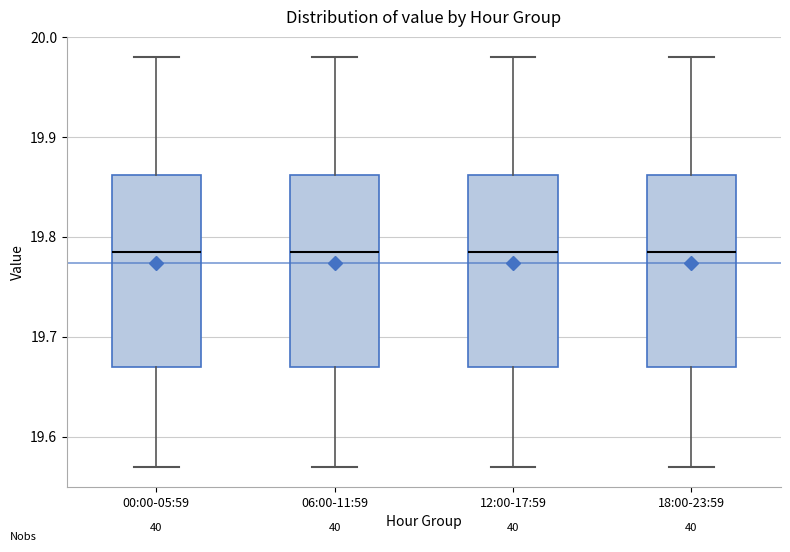

Reading left to right, transcribe this box plot: for each box, give where its median line is, the range the box spans, and where its two whiskers end, as read against the y-axis. The values are not printed on the chart, so give them approximately, as read against the axis.

00:00-05:59: median 19.79, box 19.67 to 19.86, whiskers 19.57 to 19.98
06:00-11:59: median 19.79, box 19.67 to 19.86, whiskers 19.57 to 19.98
12:00-17:59: median 19.79, box 19.67 to 19.86, whiskers 19.57 to 19.98
18:00-23:59: median 19.79, box 19.67 to 19.86, whiskers 19.57 to 19.98